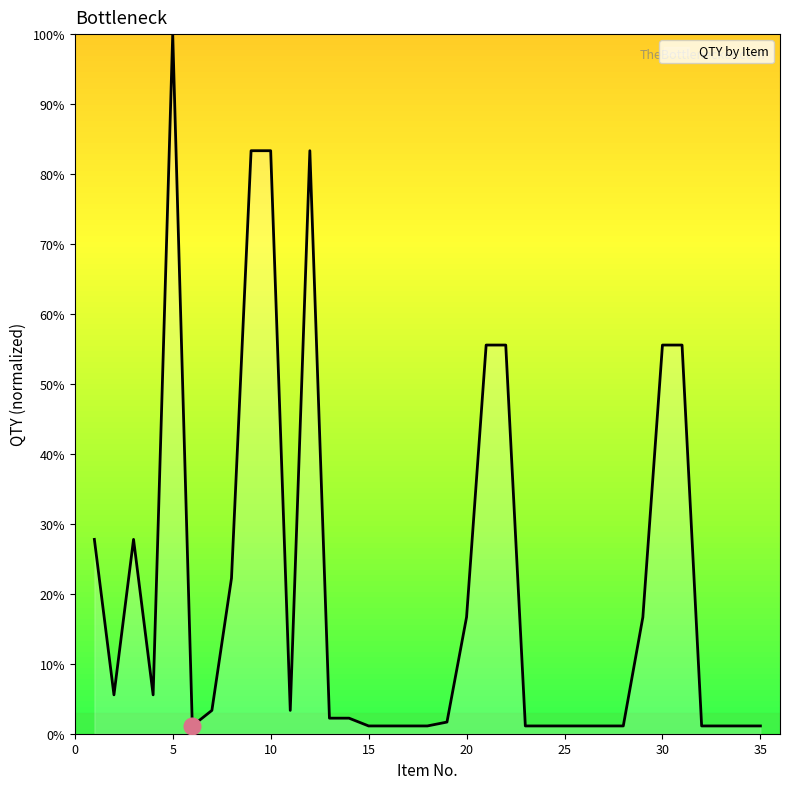

What is the sum of all values?

723.9